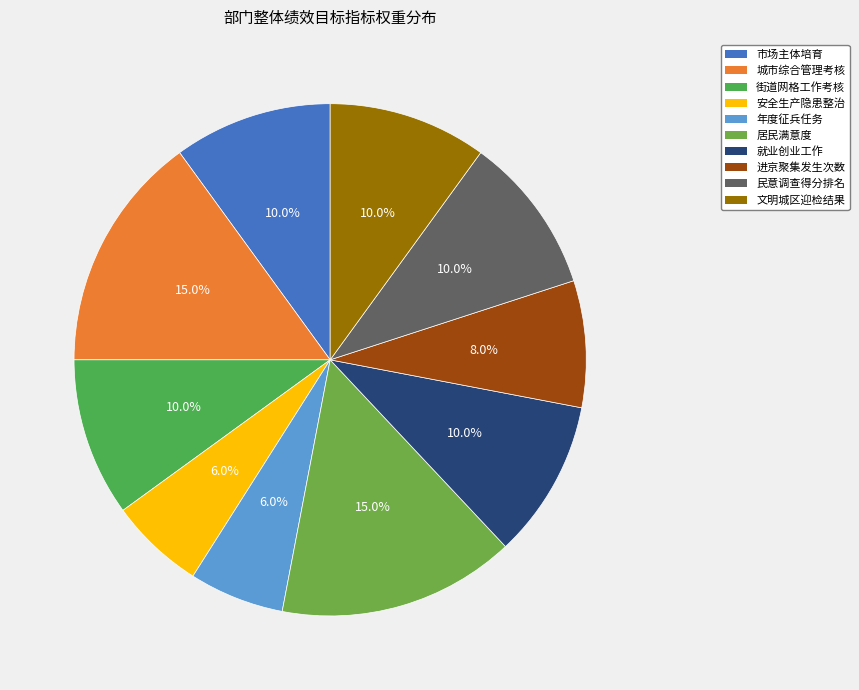

How many segments does this pie chart have?

10